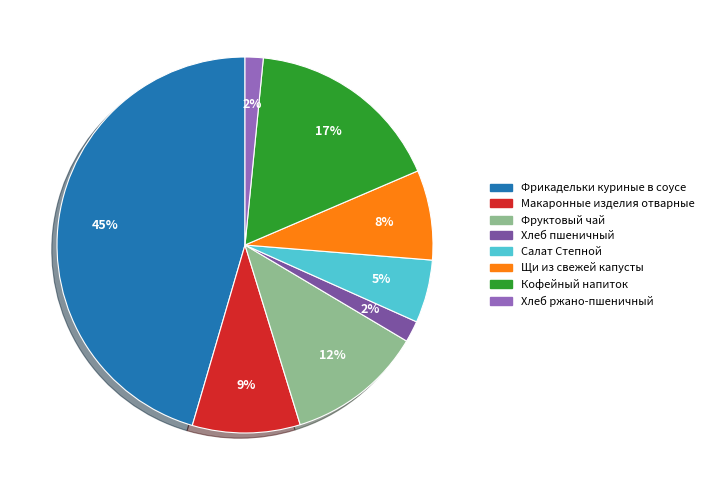

Which category has the biggest portion of the pie?

Фрикадельки куриные в соусе